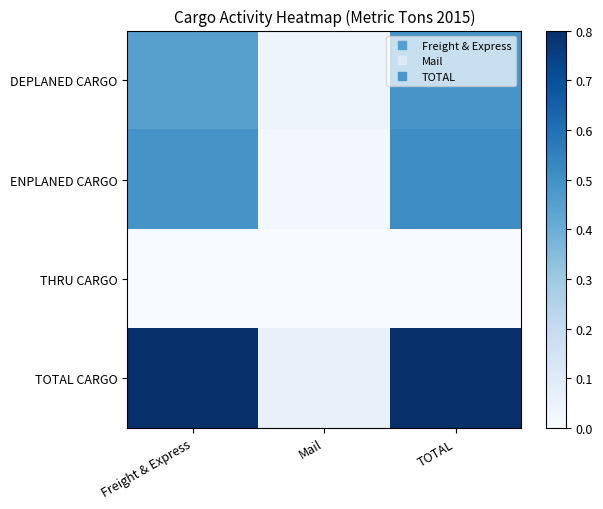

Which series has the largest total across all categories?

TOTAL CARGO